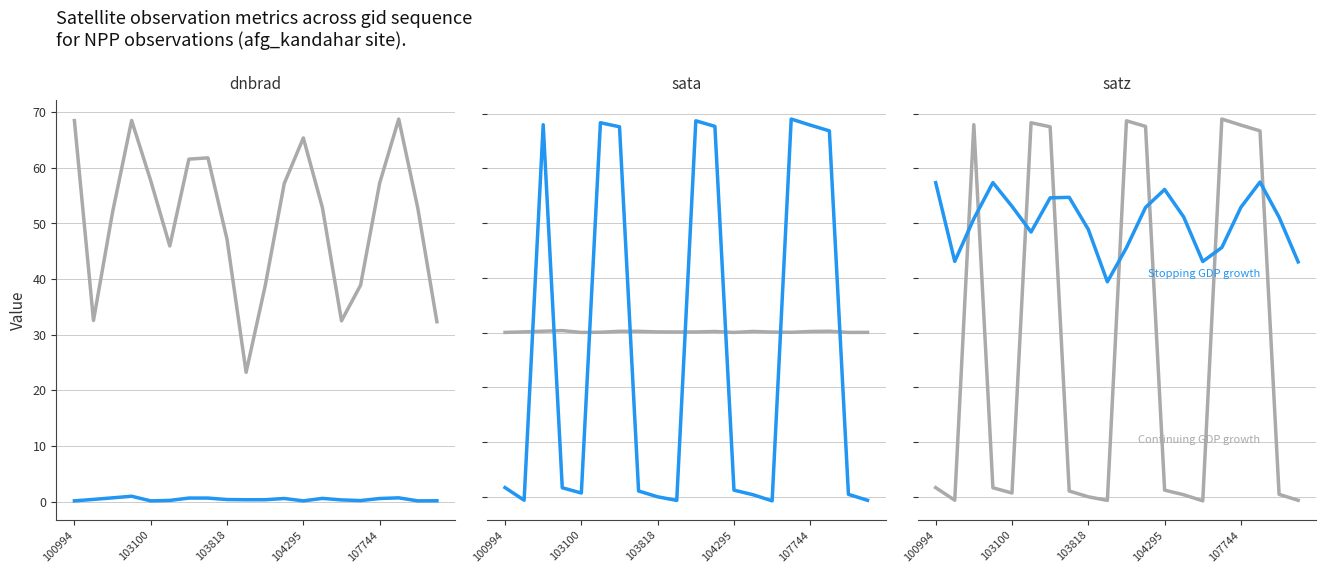

Which category has the highest value across all series?

15